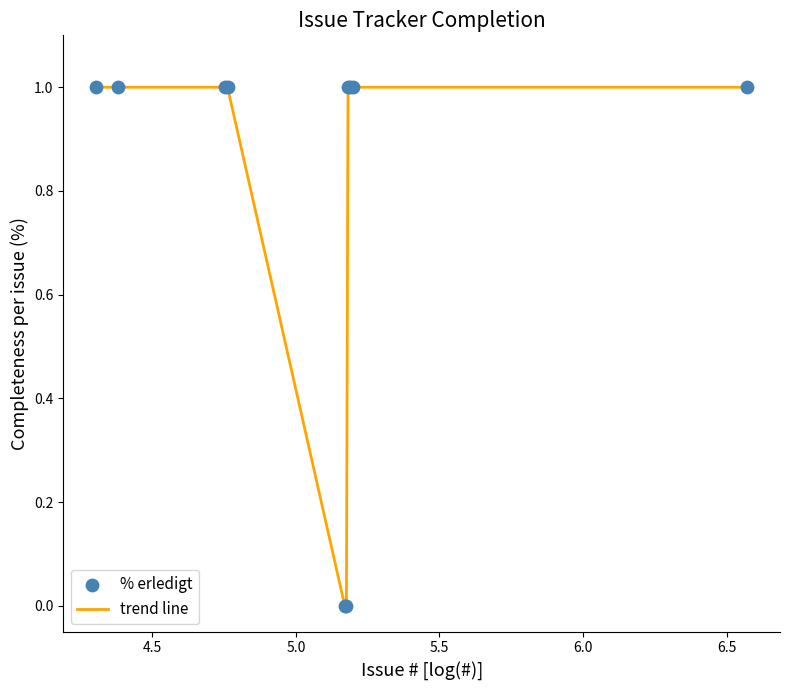

Is this an area chart (filled region under the line)?

No